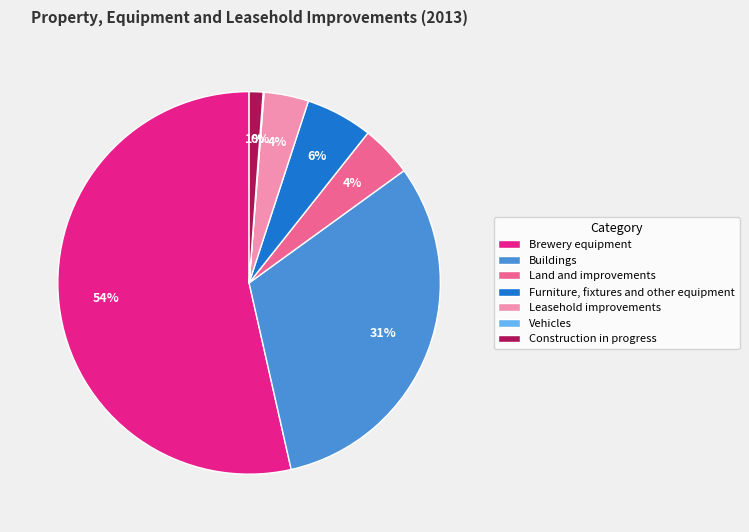

True or false: Furniture, fixtures and other equipment accounts for 6% of the total.

True